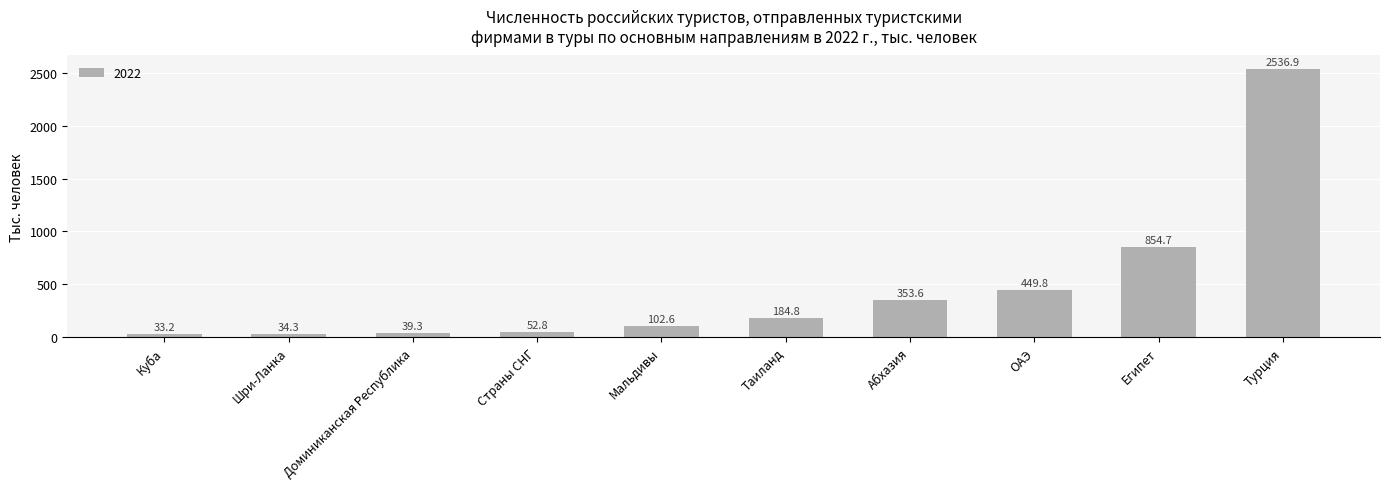

List the labels in order of value, smallest first.

Куба, Шри-Ланка, Доминиканская Республика, Страны СНГ, Мальдивы, Таиланд, Абхазия, ОАЭ, Египет, Турция